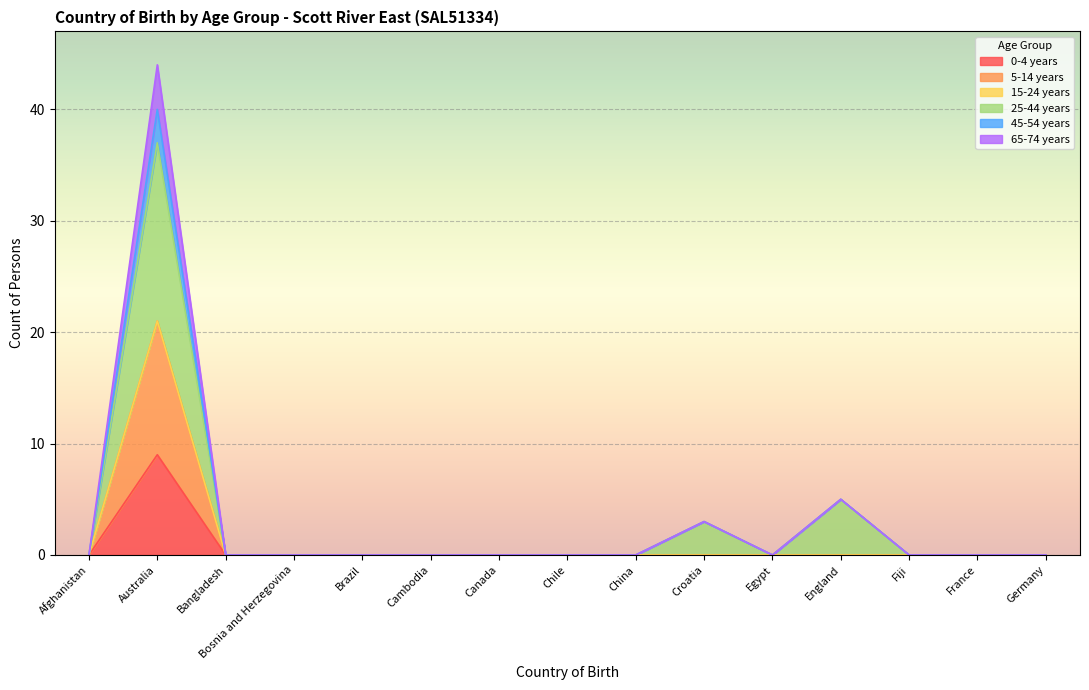

Which has a higher value, Chile or France?

Chile